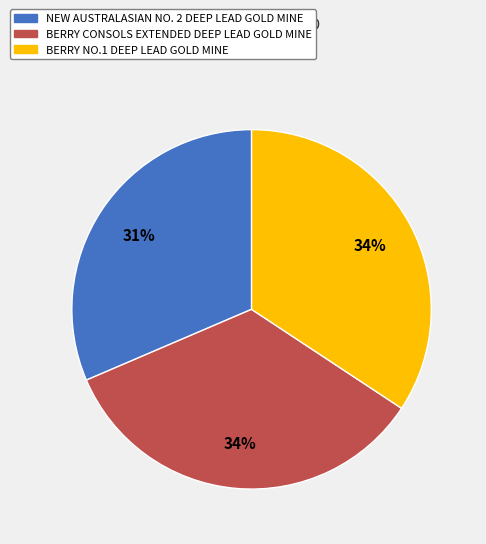

Between BERRY NO.1 DEEP LEAD GOLD MINE and NEW AUSTRALASIAN NO. 2 DEEP LEAD GOLD MINE, which is larger?

BERRY NO.1 DEEP LEAD GOLD MINE